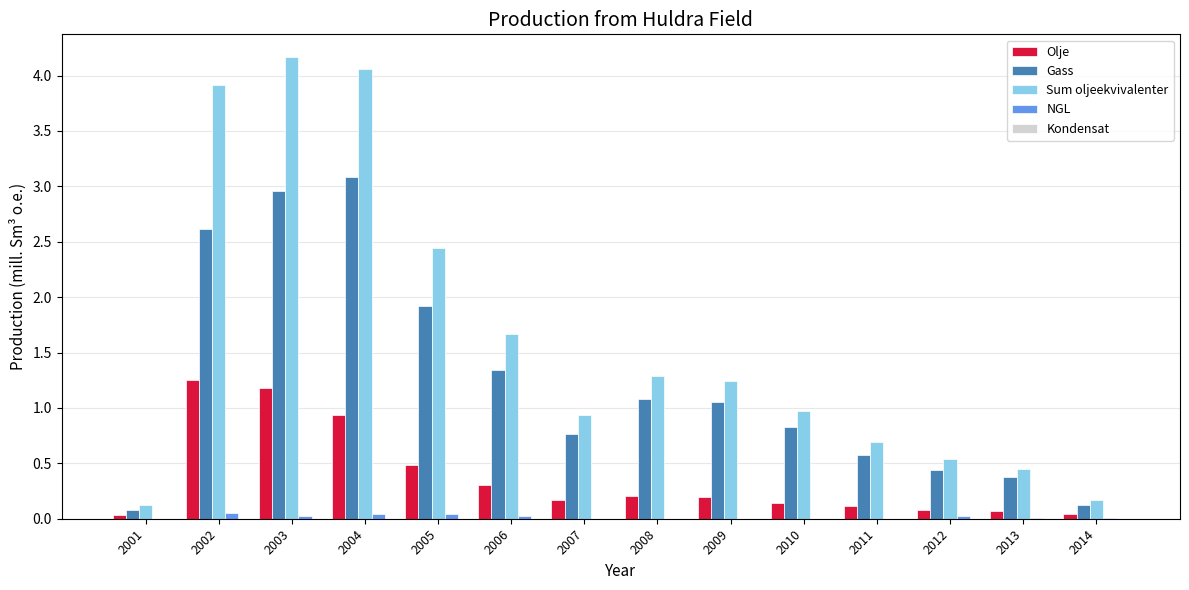

The Sum oljeekvivalenter series shows 1.0 at 2012. True or false?

False